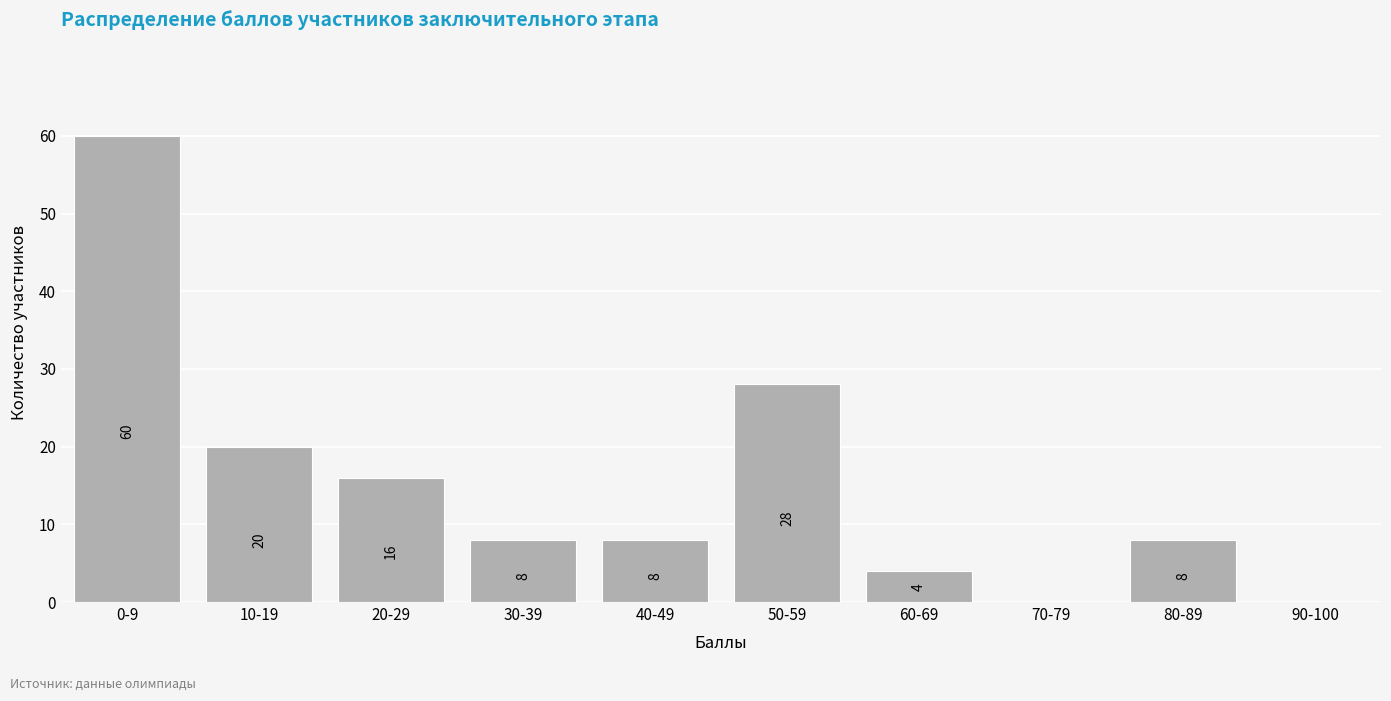

Reading left to right, list all the values displayed in this chart.

0-9=60	10-19=20	20-29=16	30-39=8	40-49=8	50-59=28	60-69=4	70-79=0	80-89=8	90-100=0